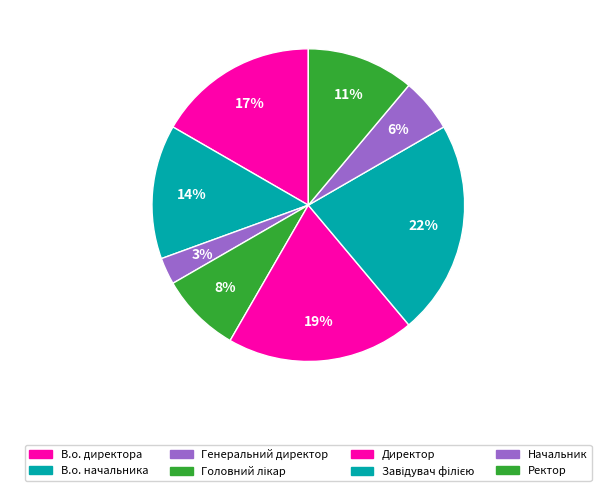

How many slices are in this pie chart?

8